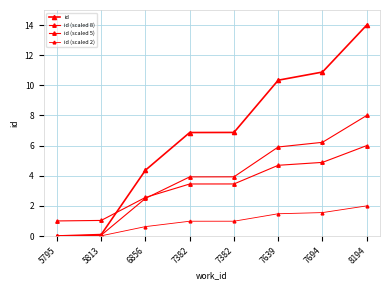

Where is id (scaled 5) nearest to the value 3?

6856